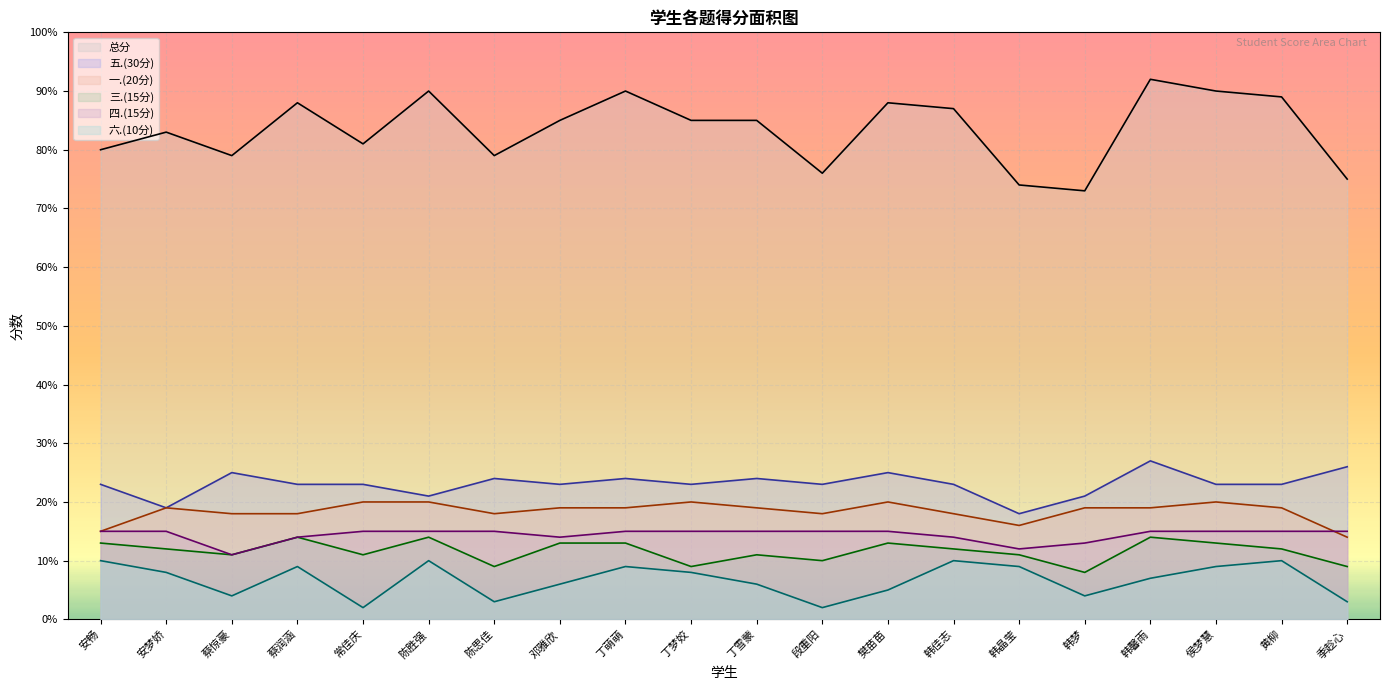

What is the label of the 6th point from the left?

陈胜强